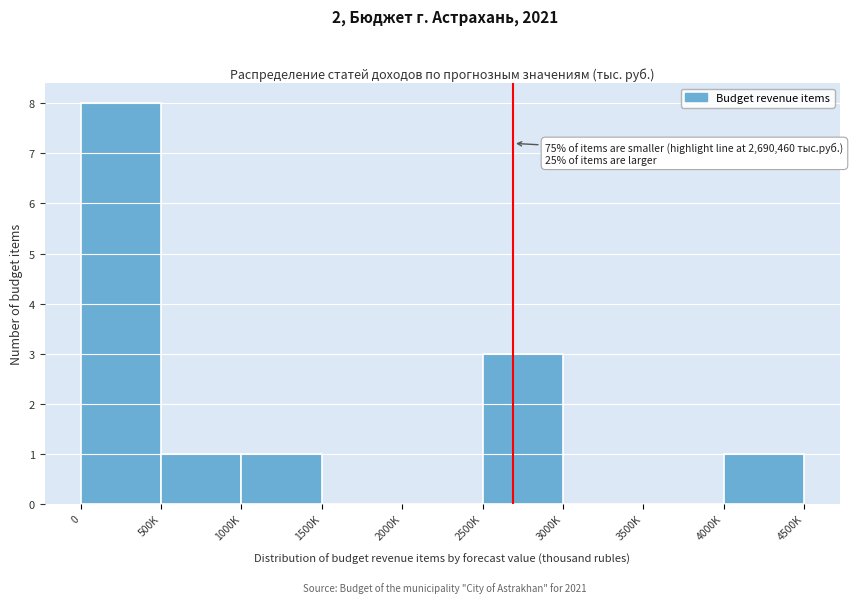

Reading left to right, what are all the values shown in this chart?

0=8	500K=1	1000K=1	1500K=0	2000K=0	2500K=3	3000K=0	3500K=0	4000K=1